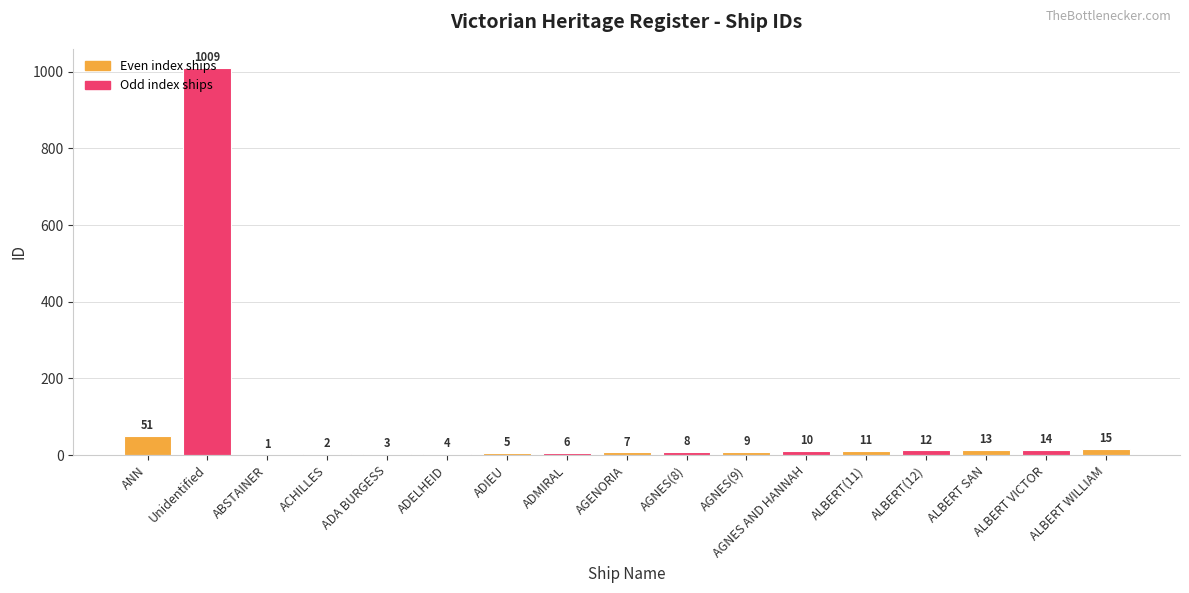

Which category has the highest value across all series?

Unidentified